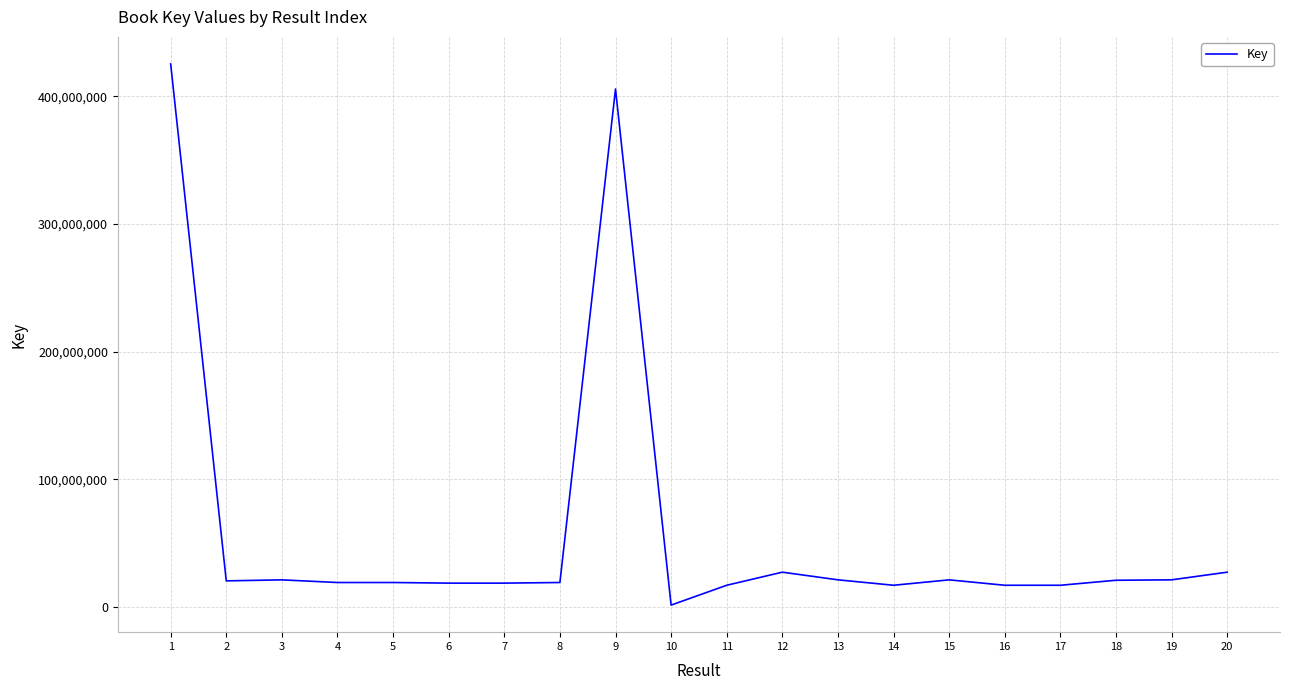

What is the change in value from 4 to 14?

-2153306